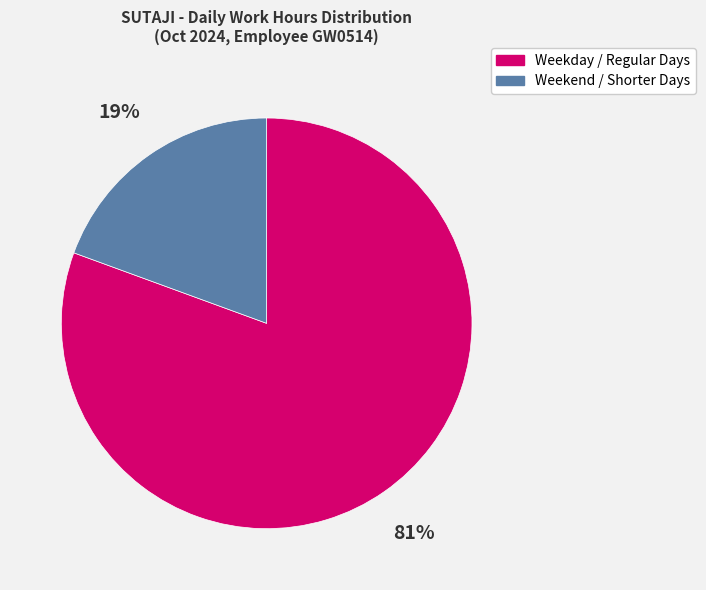

How many slices are in this pie chart?

2